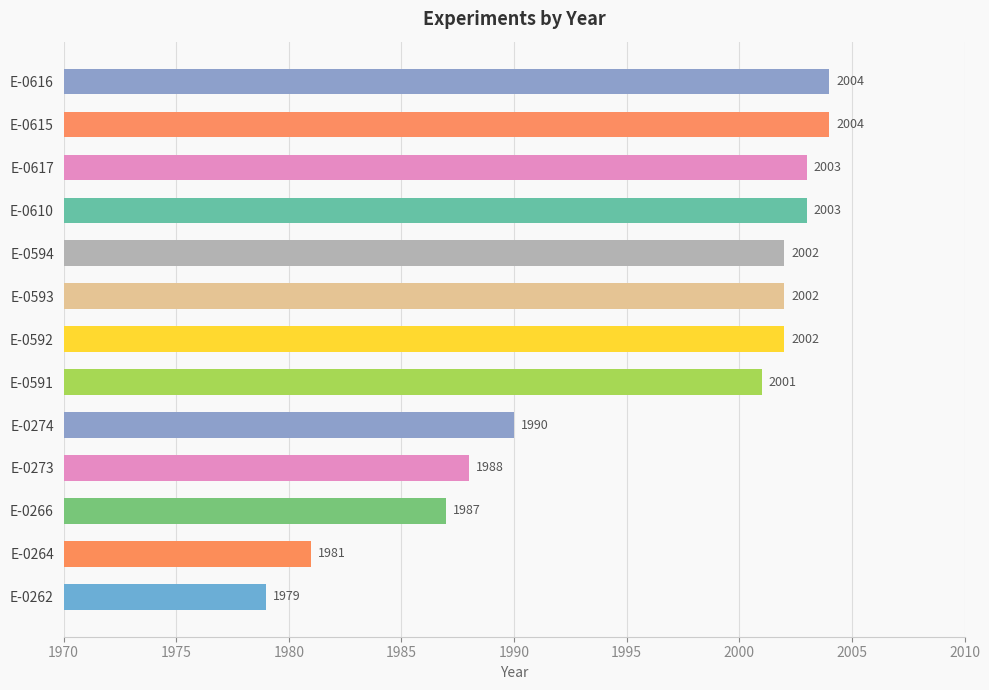

What is the ratio of the value at E-0273 to the value at E-0266?

1.0